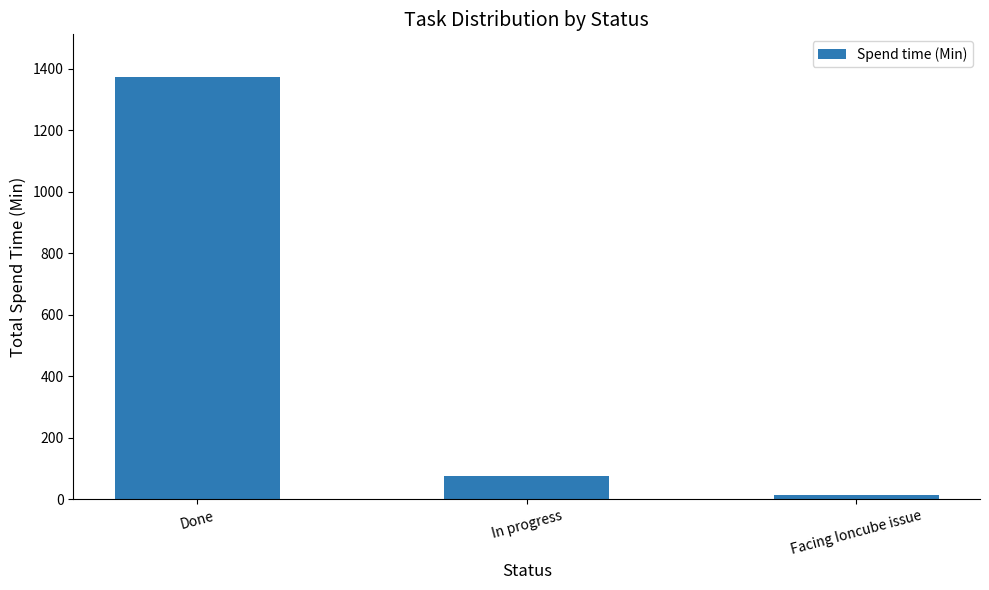

Are the bars grouped side by side (vs. stacked)?

No